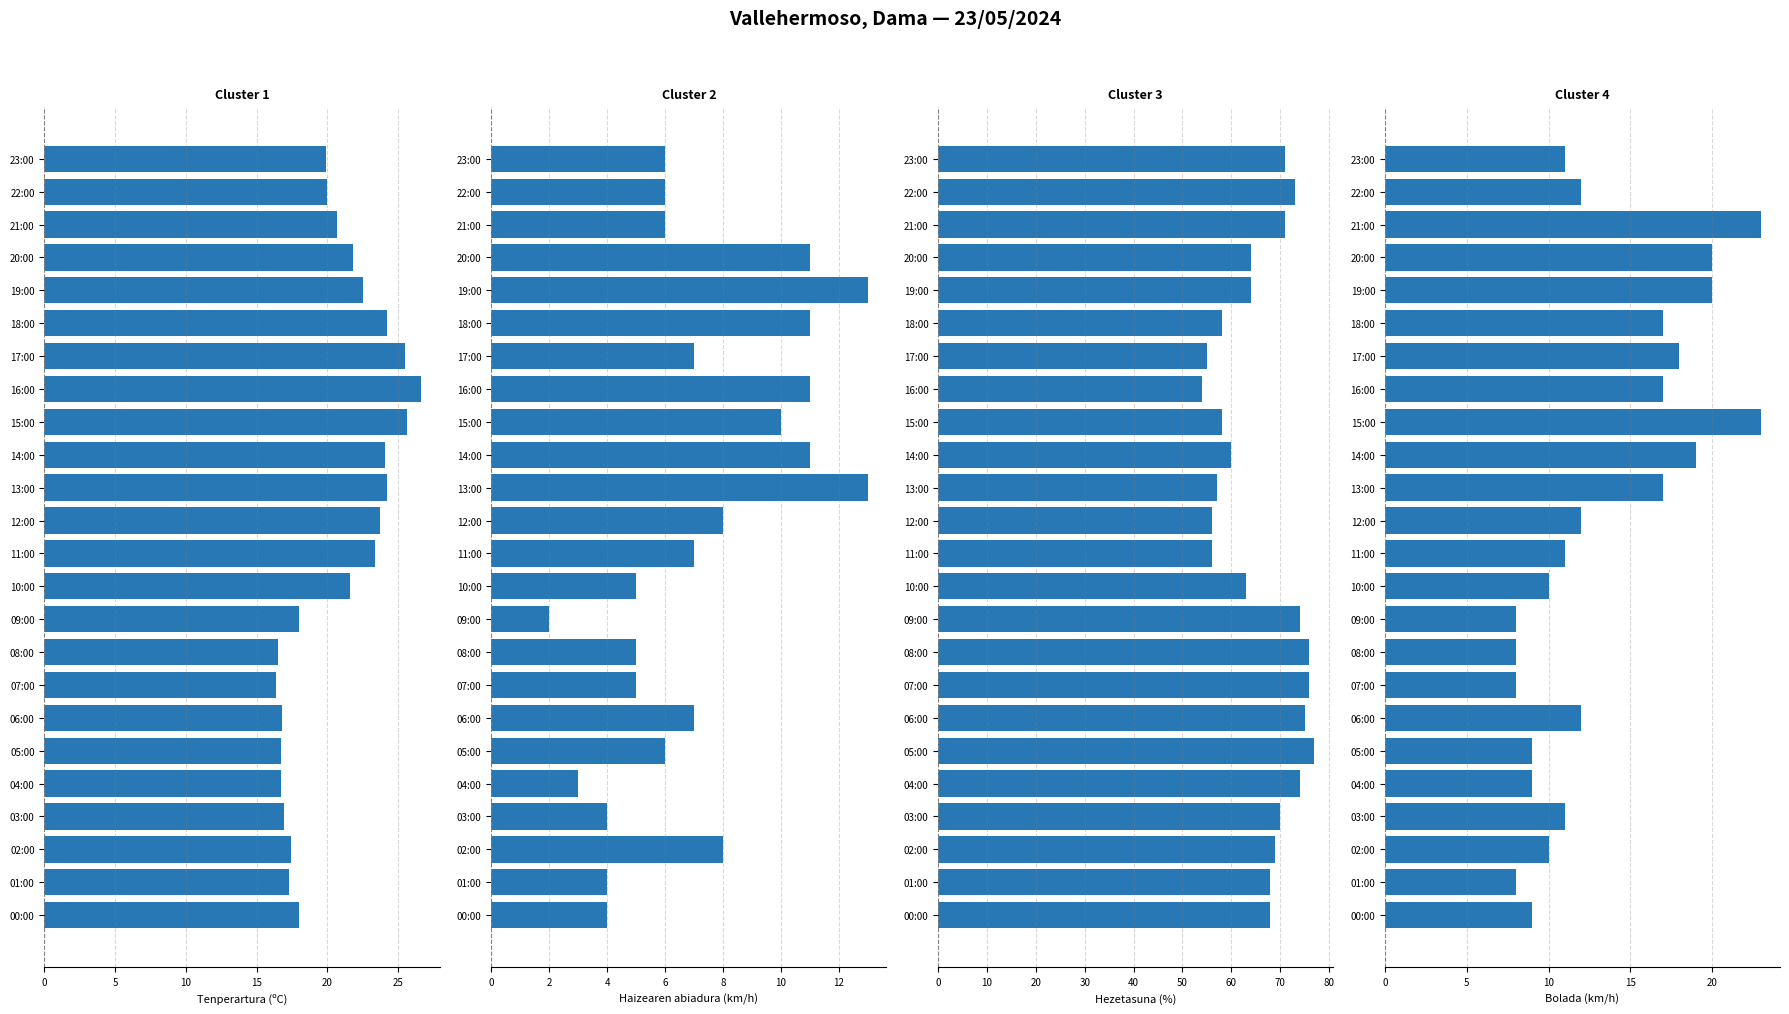

What is the label of the 5th bar from the right?

04:00